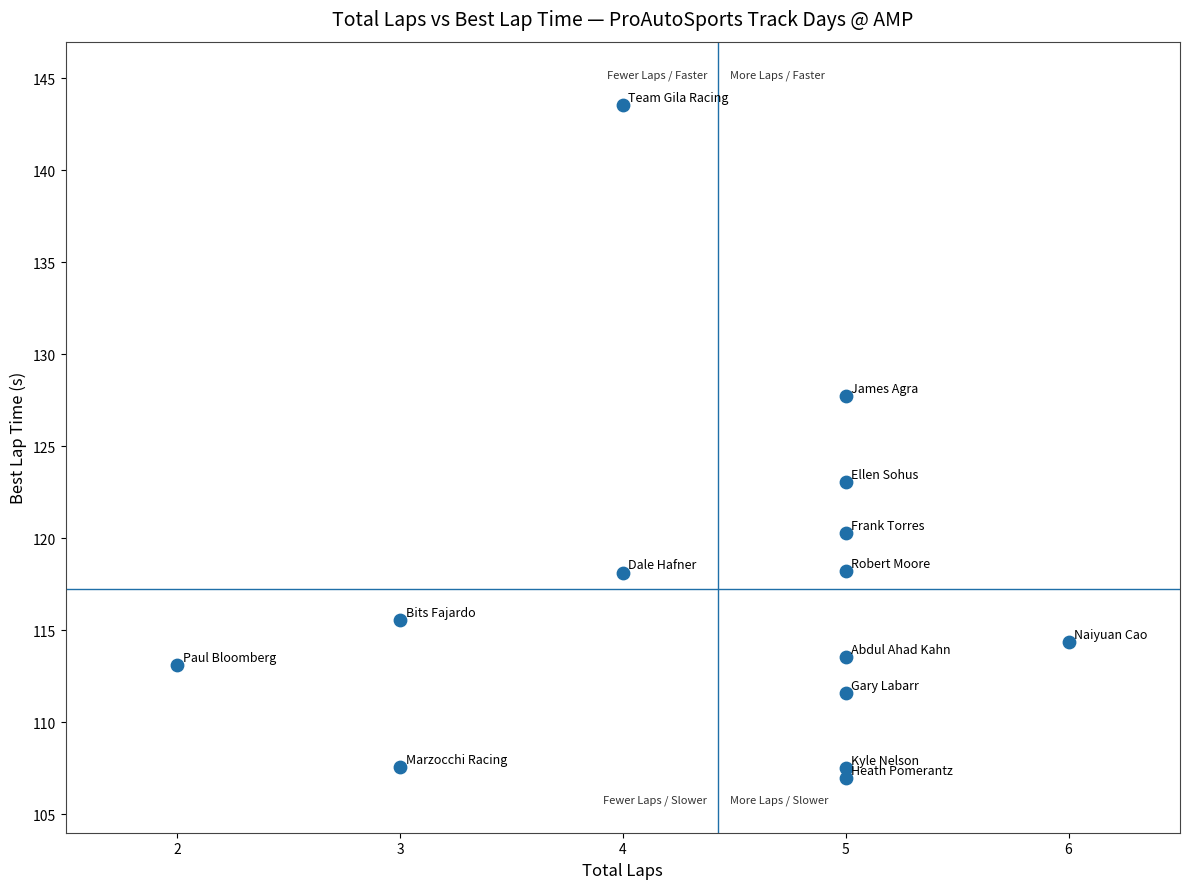

What Y value in the scatter plot is closest to 125?

123.1